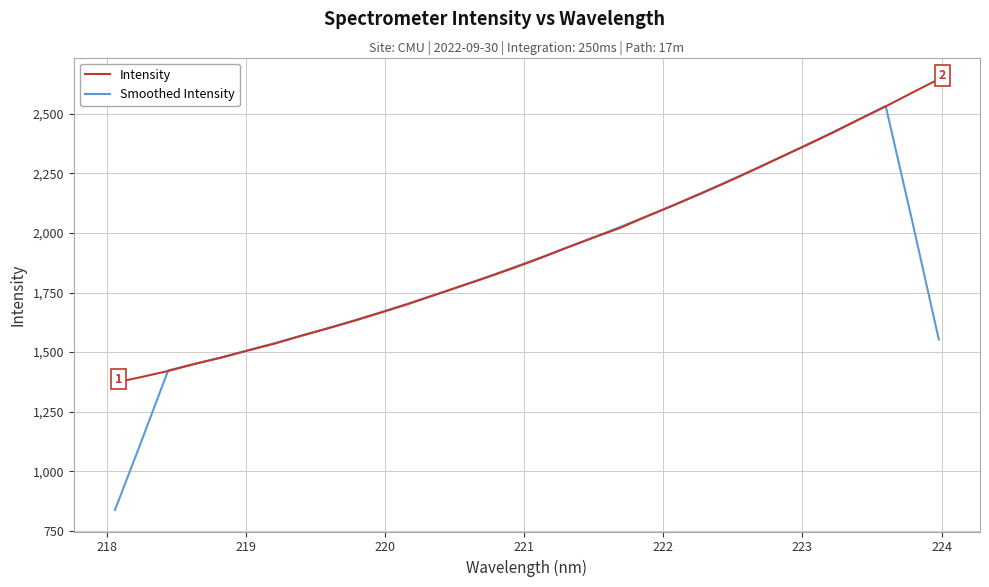

Reading left to right, extract all data points from this chart.

Intensity: 1371.8	1395.8	1420.9	1450.8	1476.9	1506.9	1535.6	1568.7	1599.5	1631.7	1666.0	1701.0	1739.2	1776.7	1814.3	1853.5	1894.8	1939.3	1980.9	2021.2	2069.6	2115.6	2163.2	2212.3	2263.4	2316.0	2367.7	2420.7	2476.8	2531.1	2588.8	2645.7
Smoothed Intensity: 837.7	1127.8	1423.2	1450.3	1478.2	1507.8	1537.5	1568.5	1600.3	1633.4	1667.5	1702.9	1739.4	1776.9	1815.7	1855.7	1896.5	1937.9	1981.2	2025.3	2070.1	2116.4	2164.8	2214.1	2264.5	2316.0	2368.9	2422.5	2477.0	2532.6	2048.5	1553.1